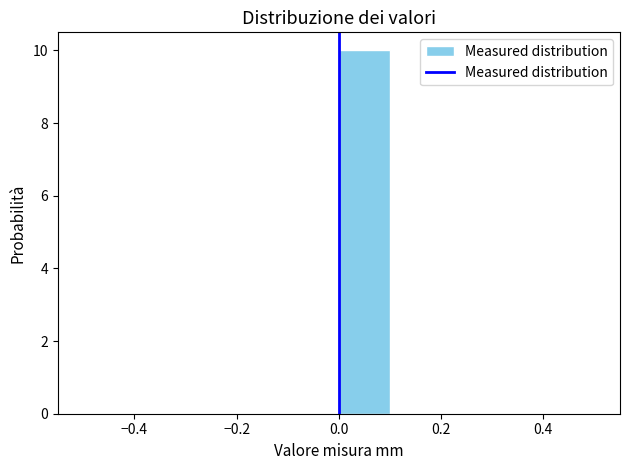

How tall is the bar that spans 0.0 to 0.1 on the x-axis? The values are not printed on the chart, so give them approximately, as read against the axis.

10